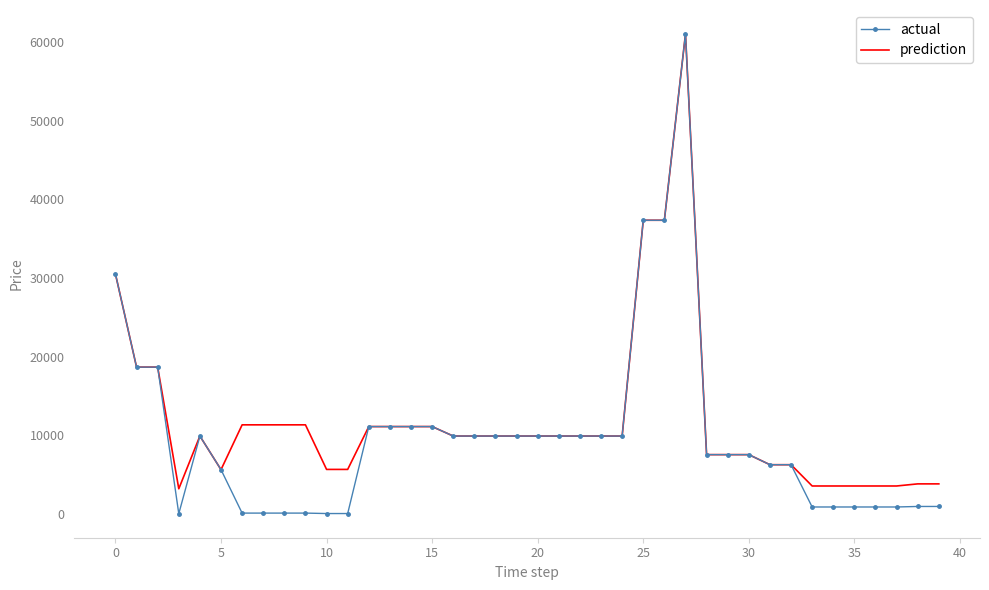

Which series has the largest range (max minus min)?

actual